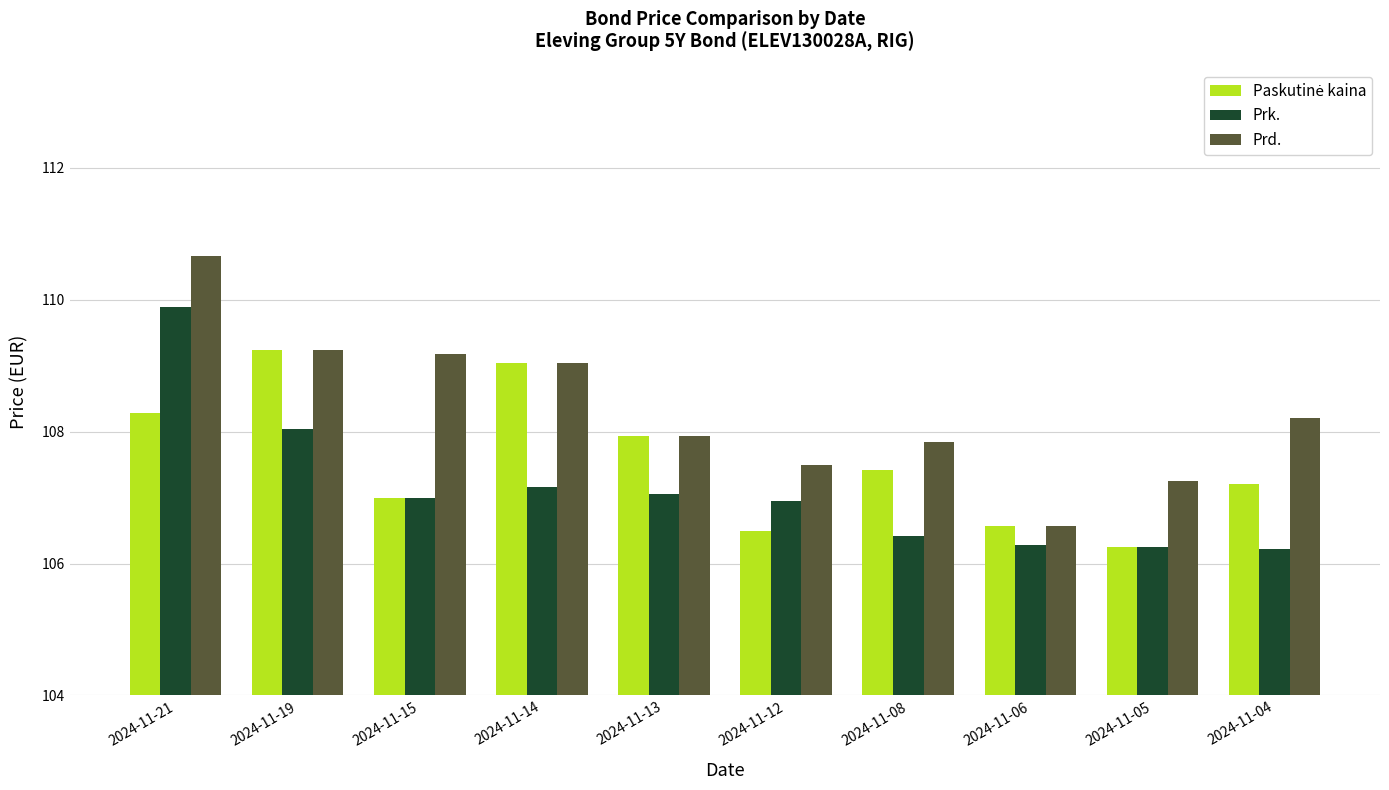

Which category has the highest value across all series?

2024-11-21